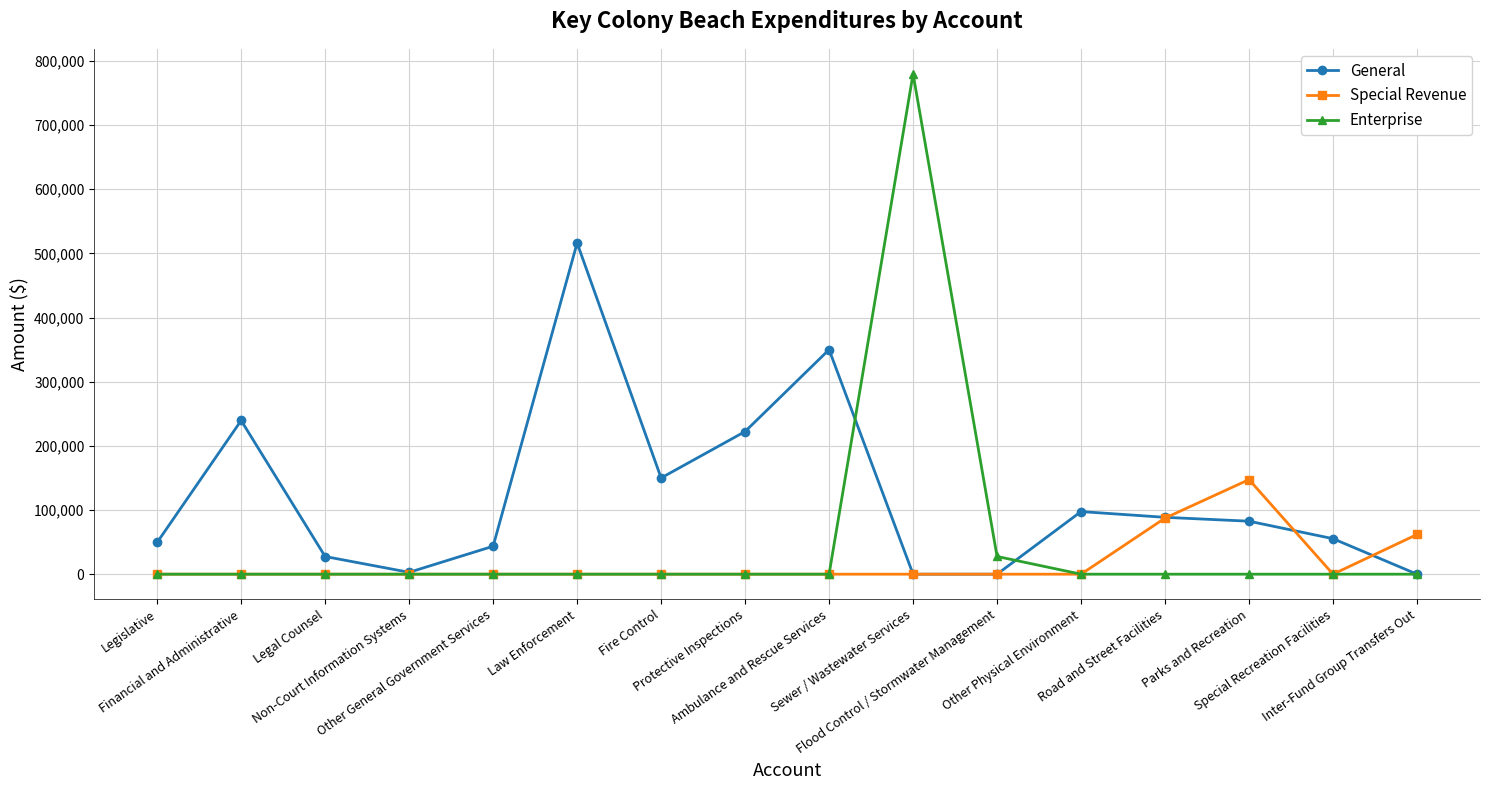

How many lines are shown in the chart?

3